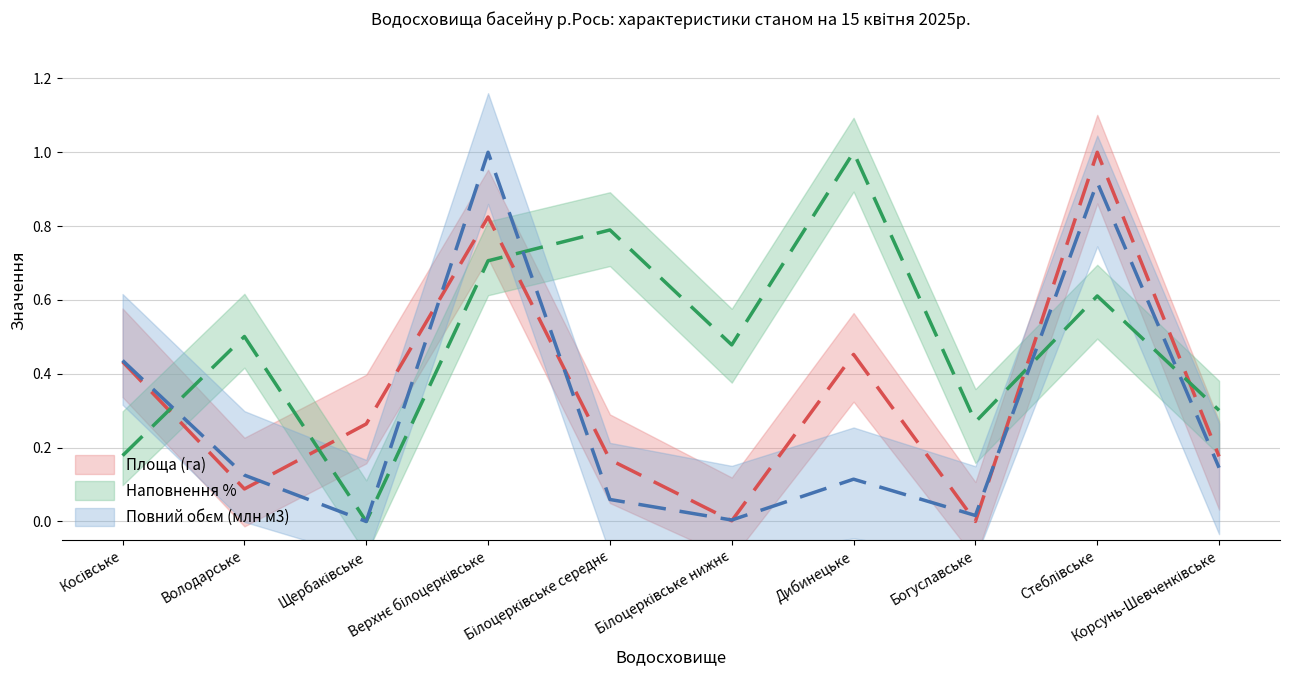

Is it true that Наповнення % equals 0.2 at Білоцерківське нижнє?

False